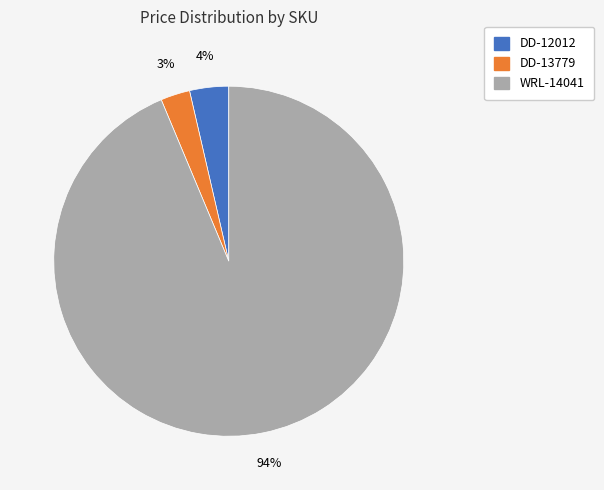

True or false: WRL-14041 accounts for 99% of the total.

False